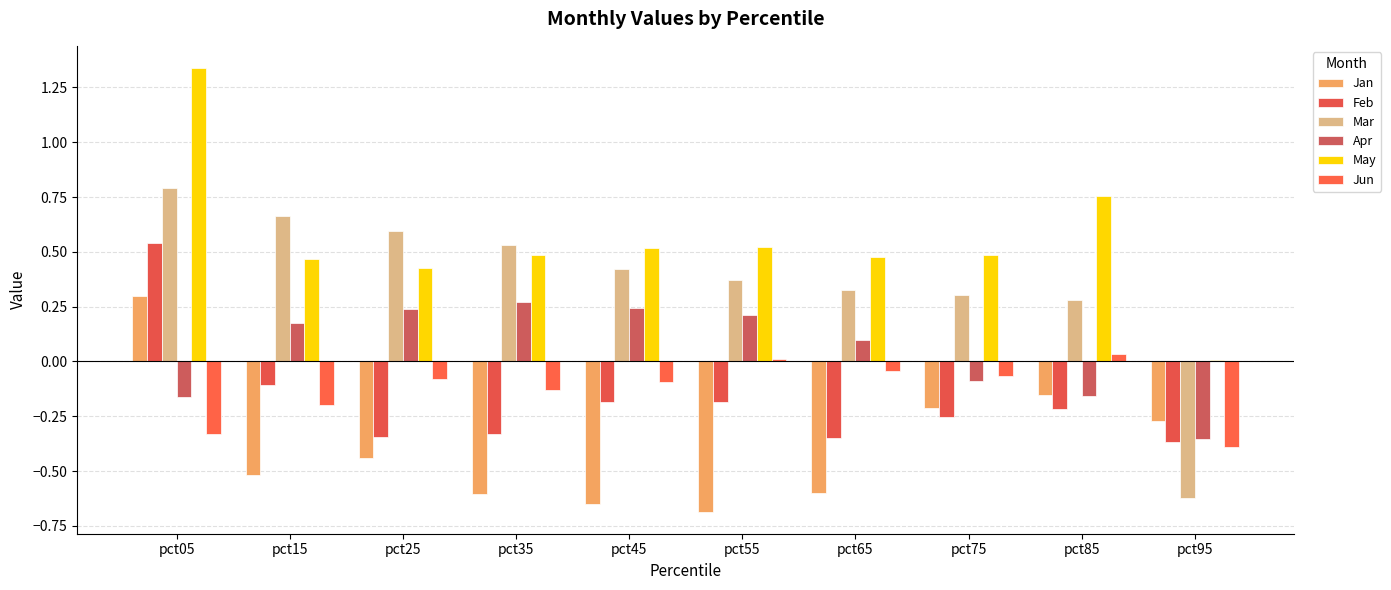

Which series has the largest total across all categories?

May